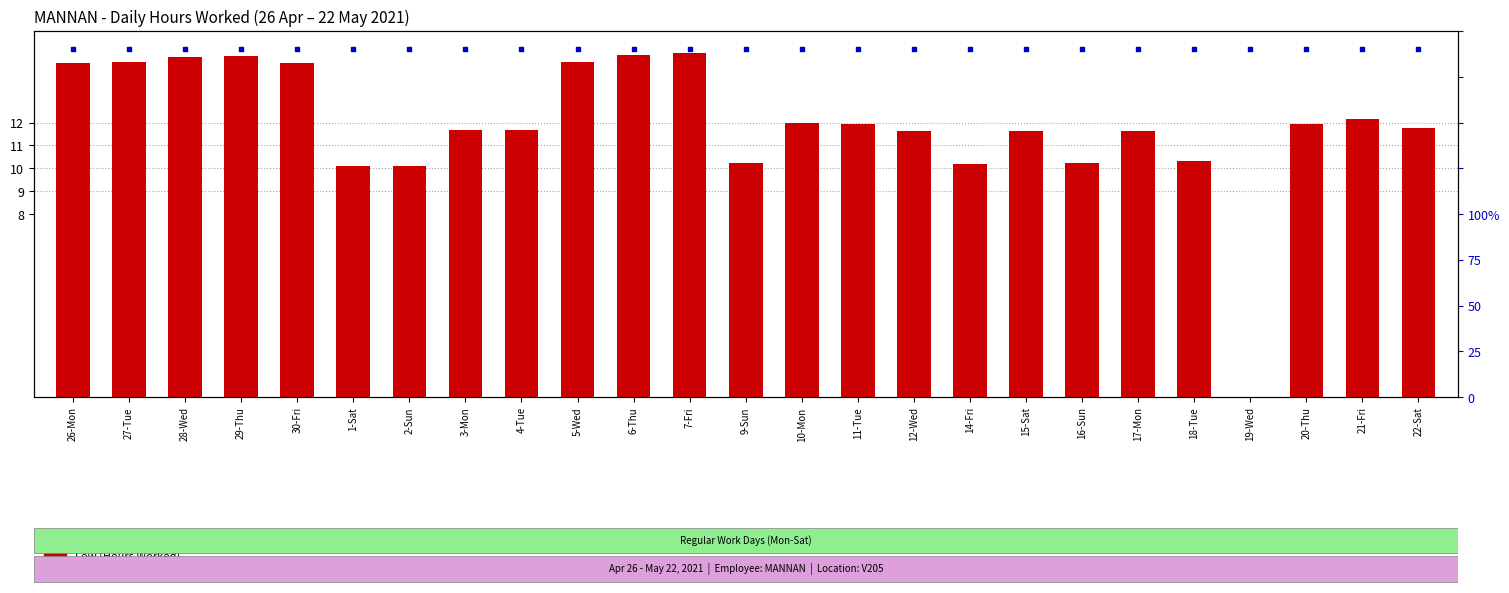

Which series has the largest total across all categories?

percentile rank within the sample